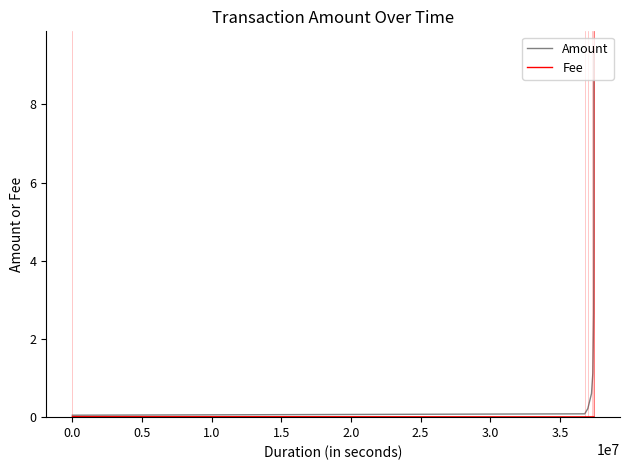

Which series has the largest total across all categories?

Amount